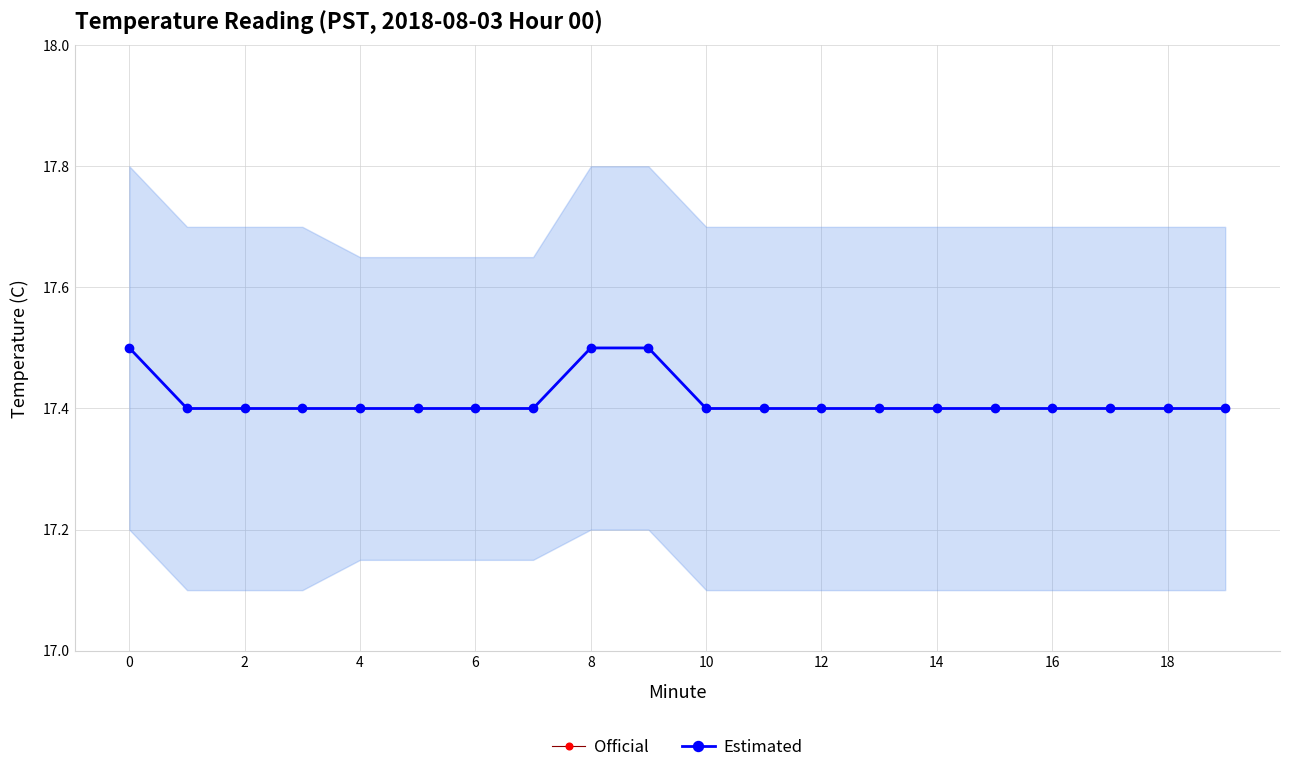

Which series has the largest range (max minus min)?

Official